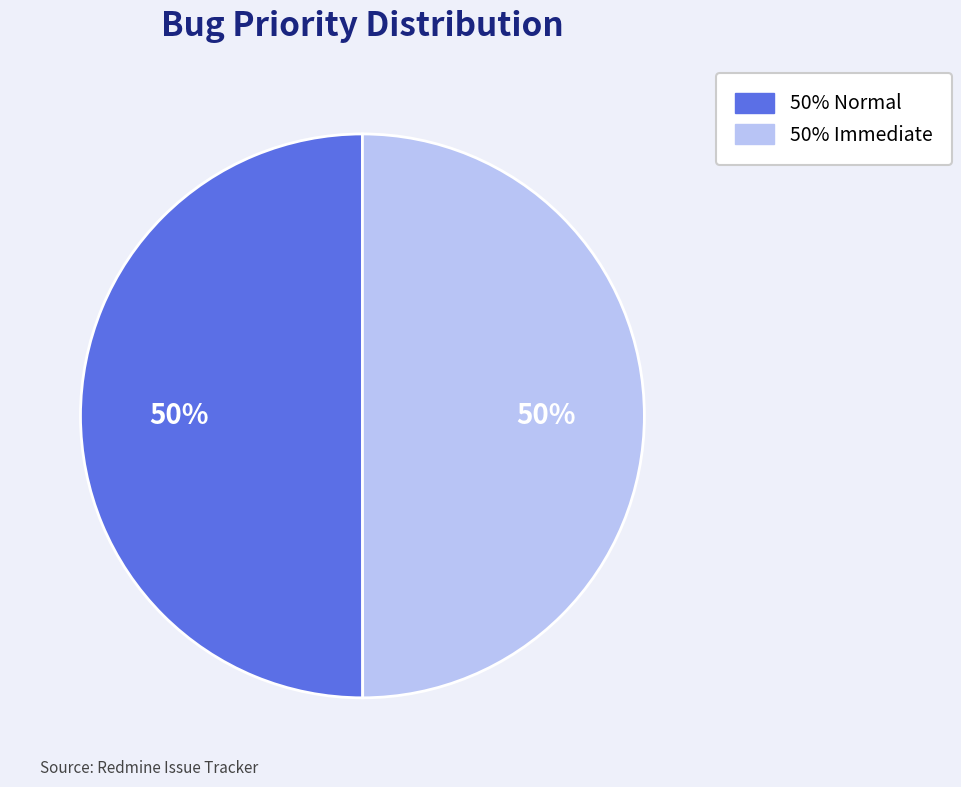

To the nearest percent, what is the average slice percentage?

50%